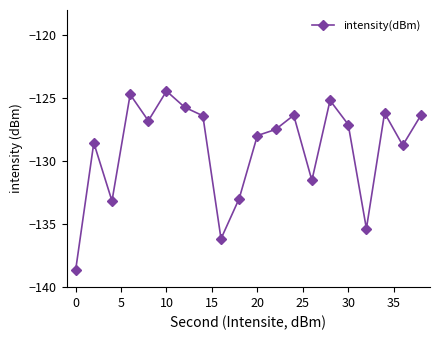

What is the minimum value shown in the chart?

-138.7